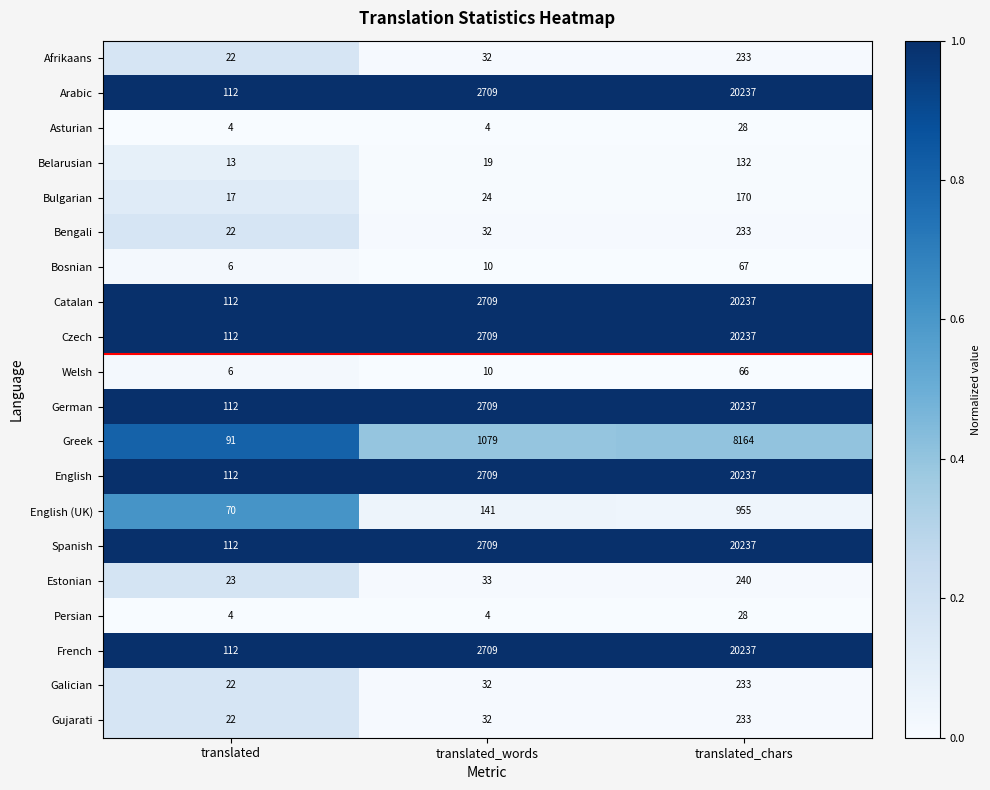

The value of Bulgarian at translated is 7. True or false?

False